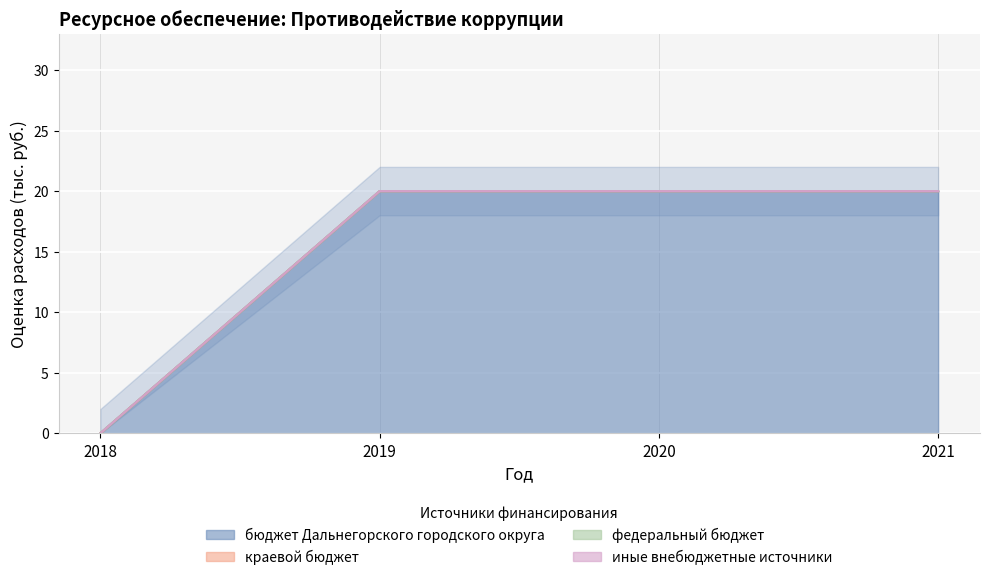

Reading left to right, transcribe all the data shown in this chart.

бюджет Дальнегорского городского округа: 0	20	20	20
краевой бюджет: 0	0	0	0
федеральный бюджет: 0	0	0	0
иные внебюджетные источники: 0	0	0	0